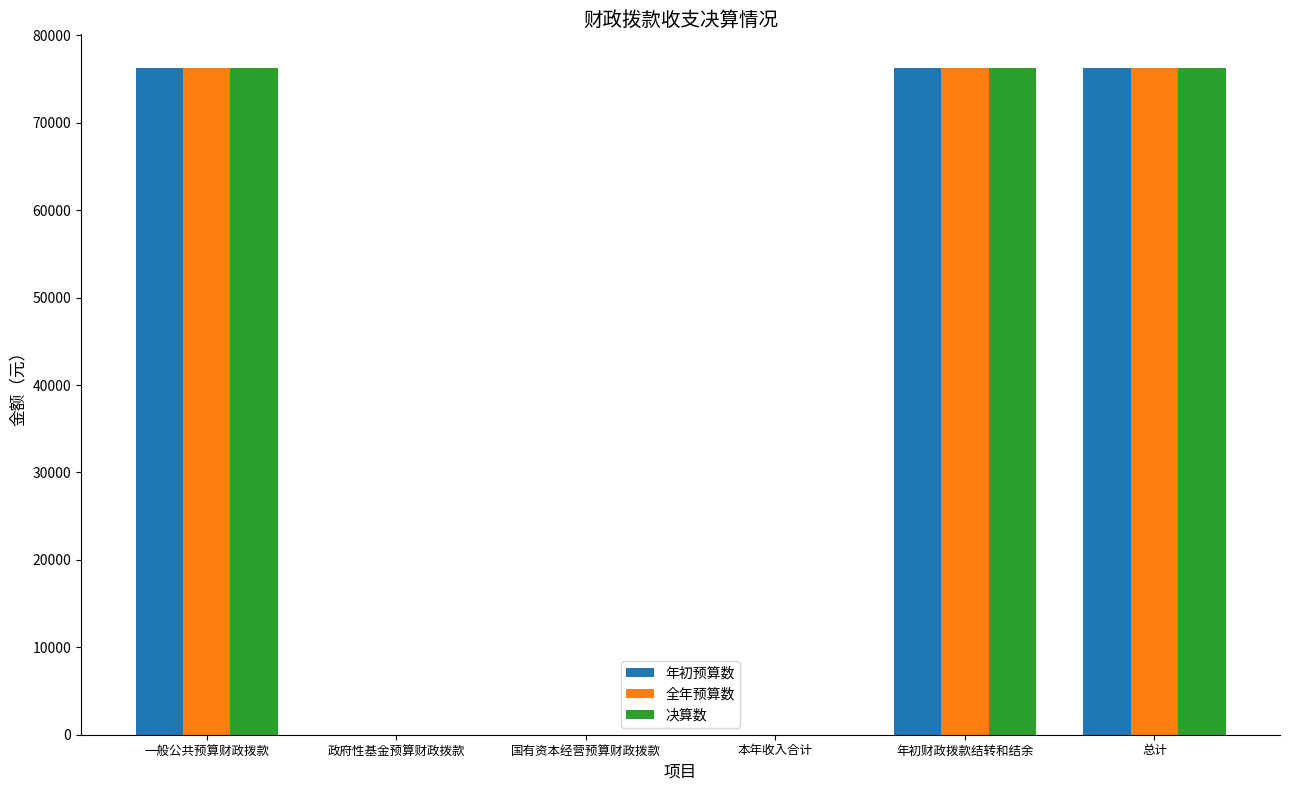

Is the value of 年初预算数 at 国有资本经营预算财政拨款 greater than the value of 全年预算数 at 年初财政拨款结转和结余?

No